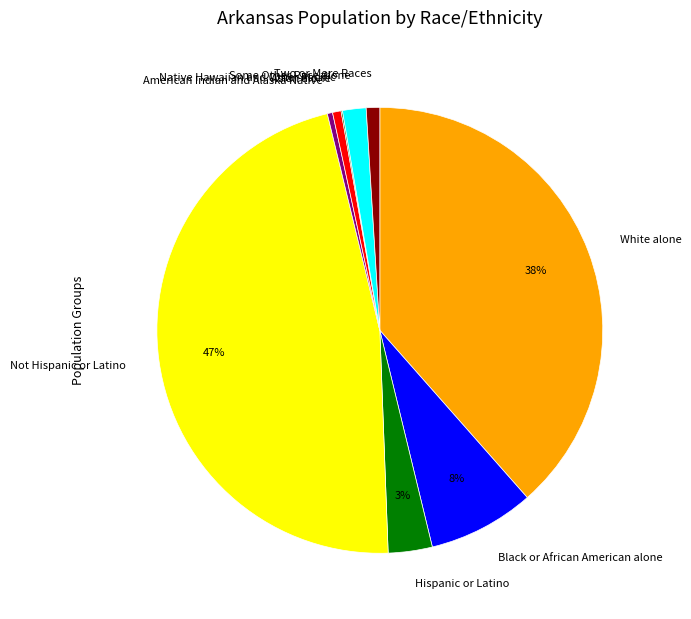

Is it true that White alone is 38% of the pie?

True